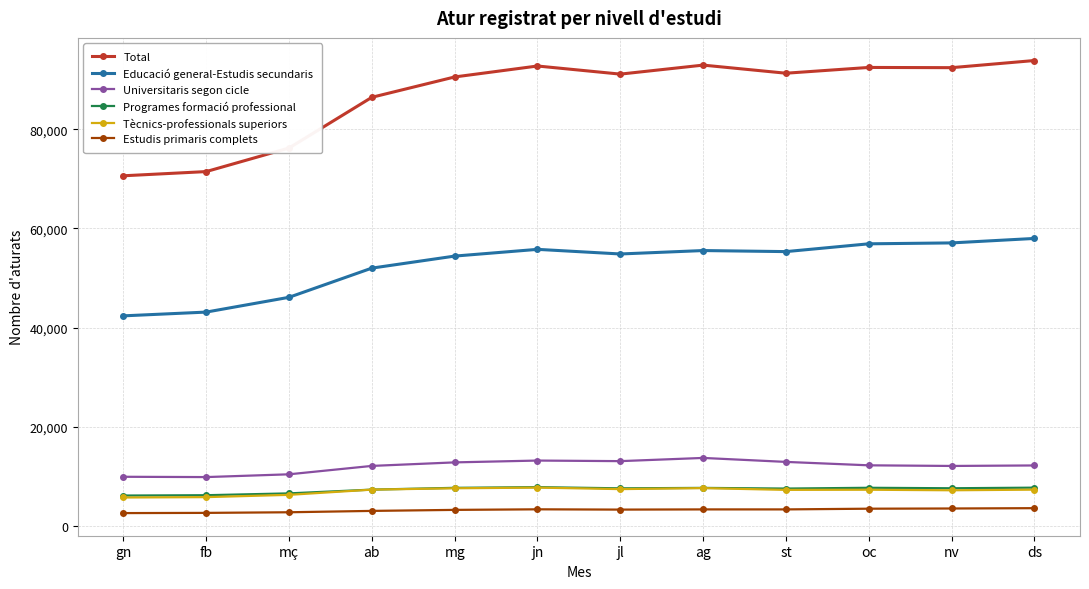

What is the greatest value displayed?

93842